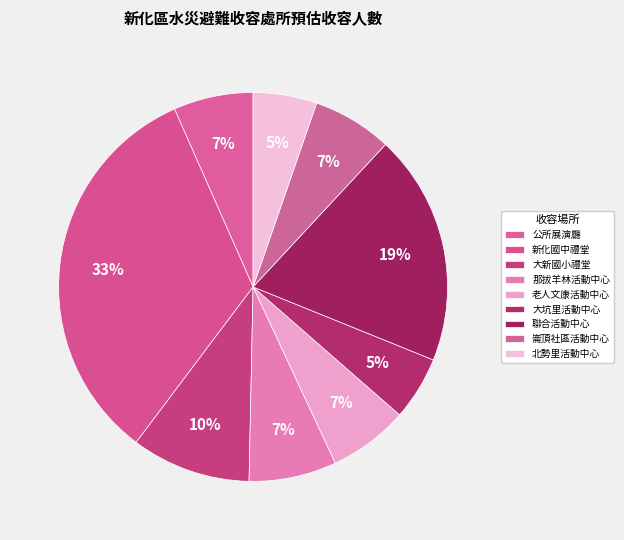

Is there any slice that represents more than half of the pie?

No